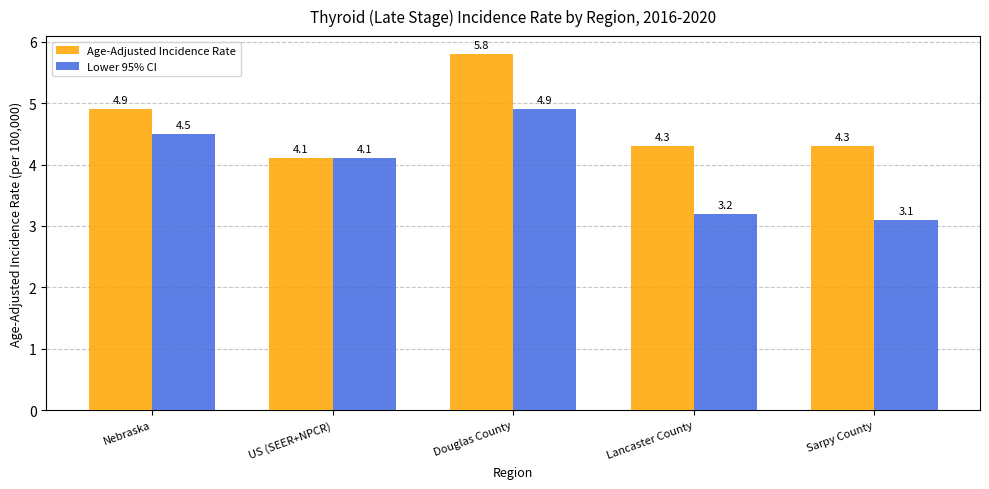

At which category is the sum across all series the highest?

Douglas County